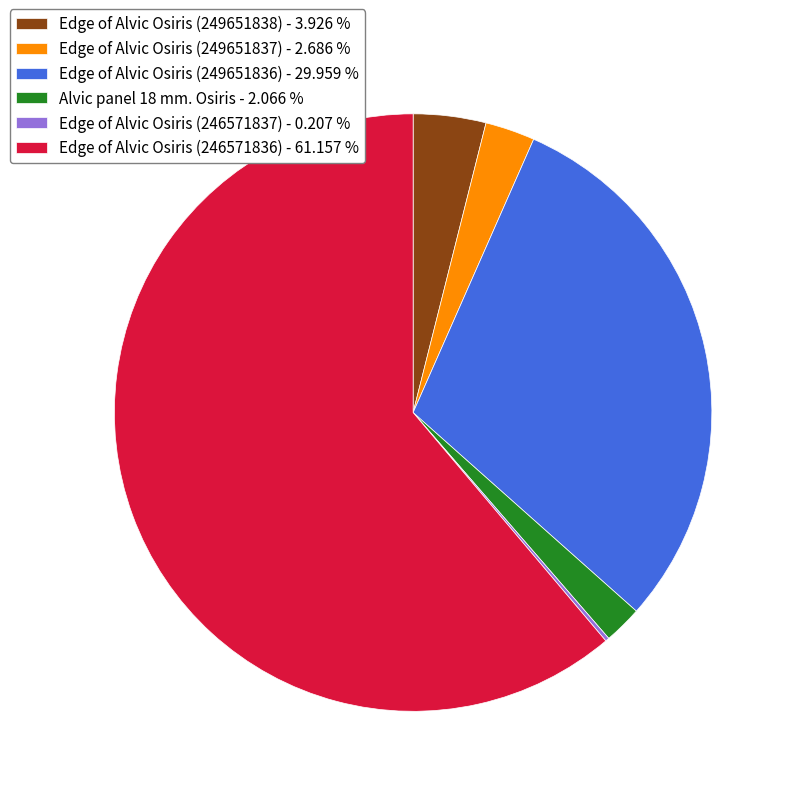

Combined, do Edge of Alvic Osiris (249651836) - 29.959 % and Edge of Alvic Osiris (249651837) - 2.686 % account for over 50%?

No